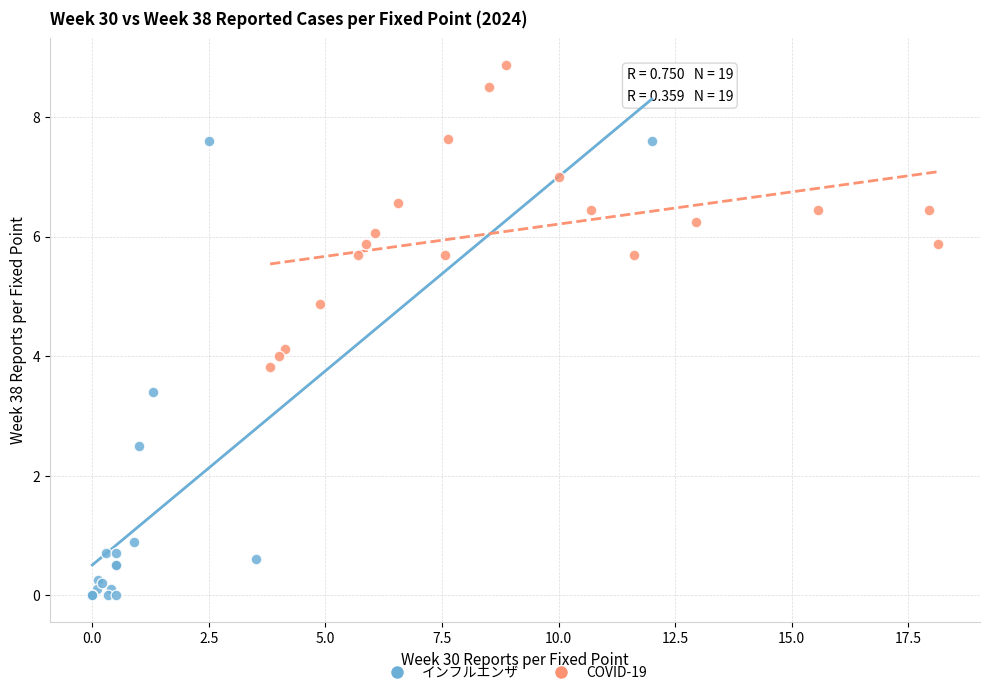

What are all the series names shown in the legend?

インフルエンザ, COVID-19